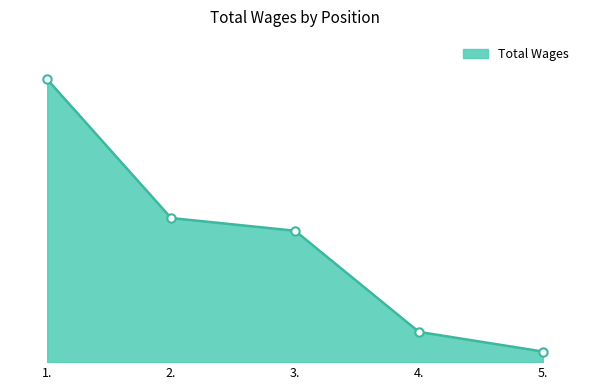

Does the chart have visible grid lines?

No